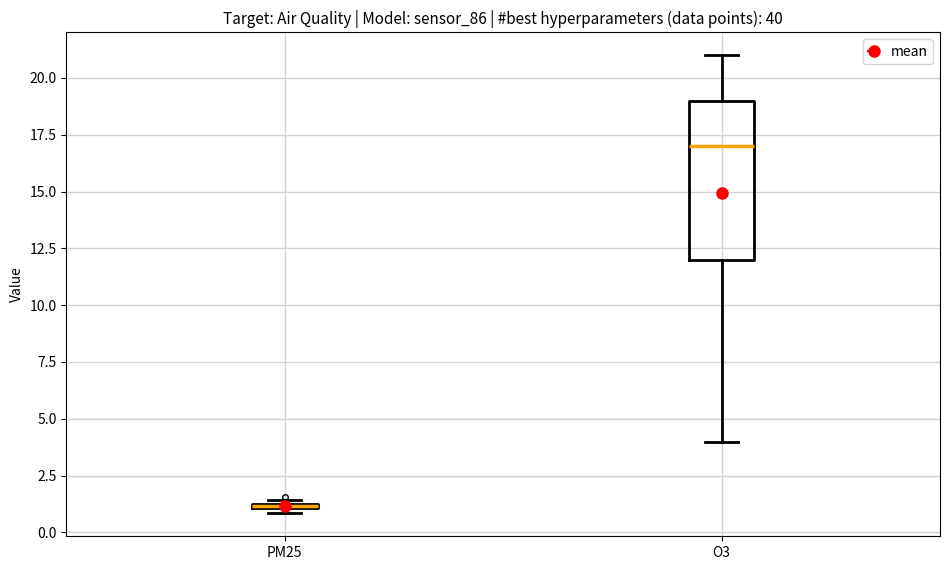

Which box is the tallest, from its lower edge to its upper edge?

O3